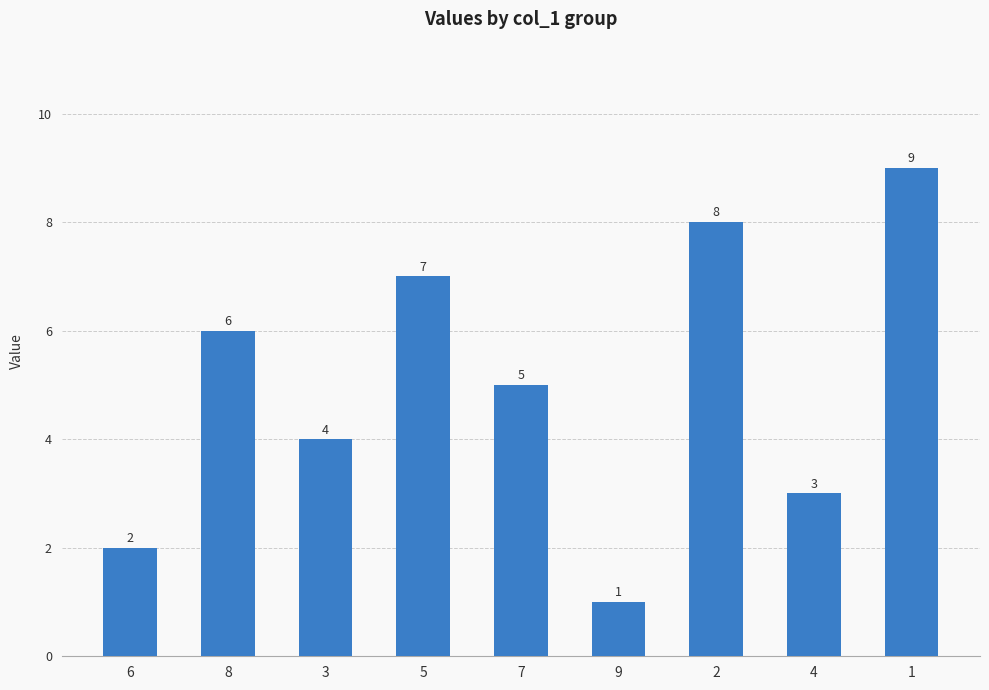

True or false: the data shows 9 at 1.

True